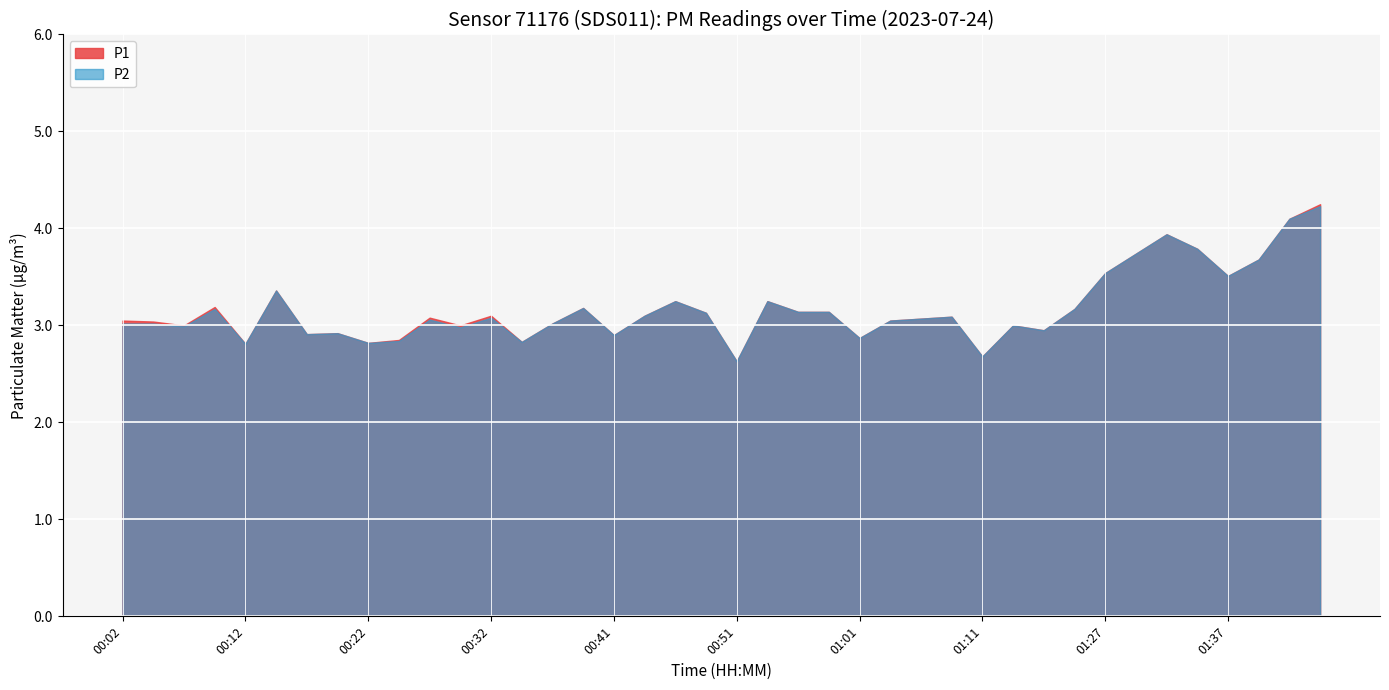

What is the maximum value shown in the chart?

4.2